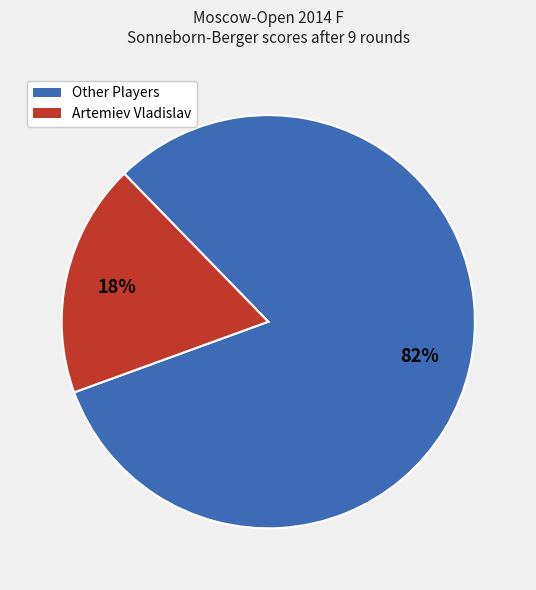

Does any single category account for the majority?

Yes